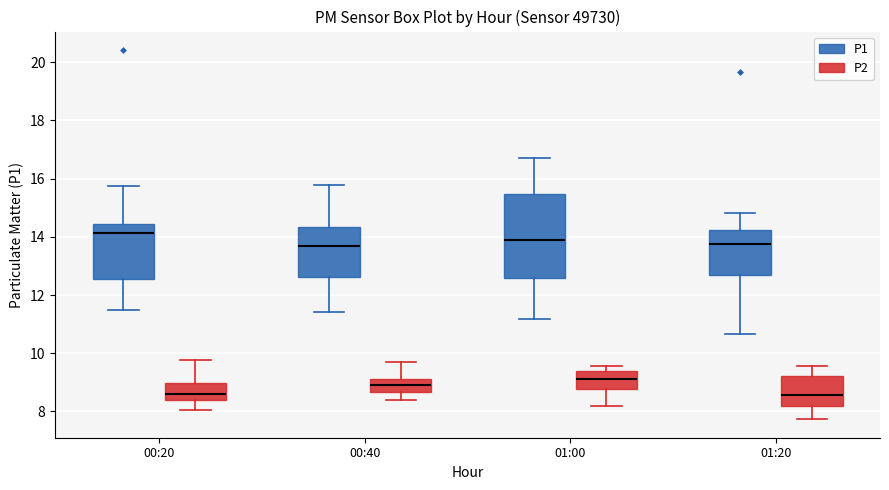

Which box's median line is the highest?

00:20 (P1)